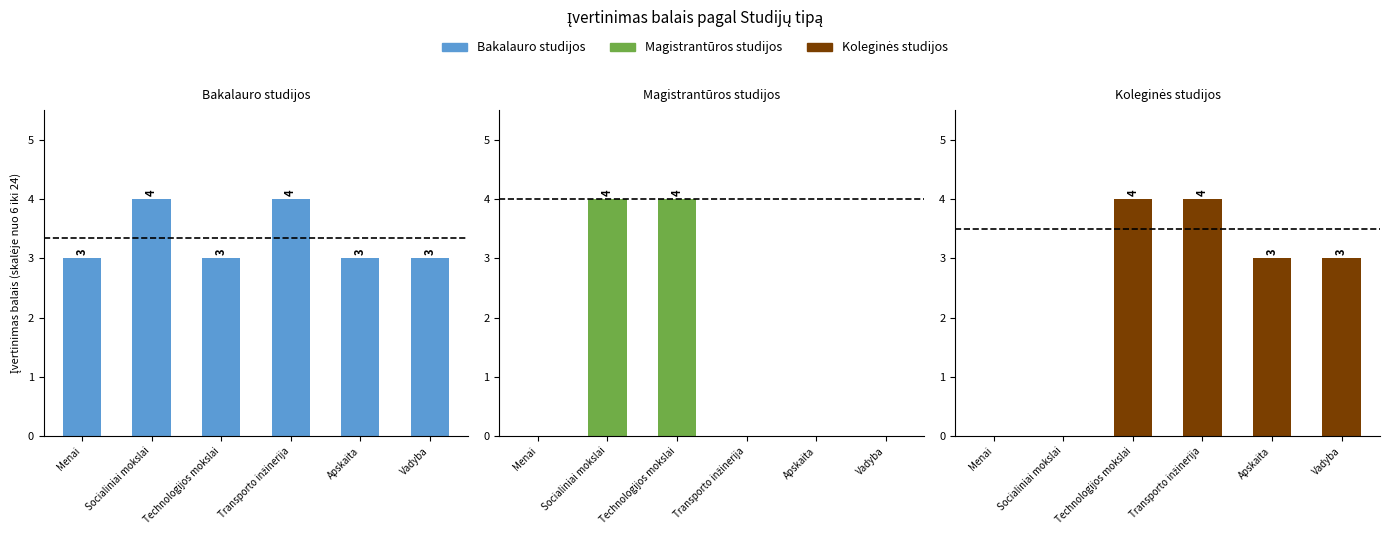

Which series has the largest range (max minus min)?

Magistrantūros studijos